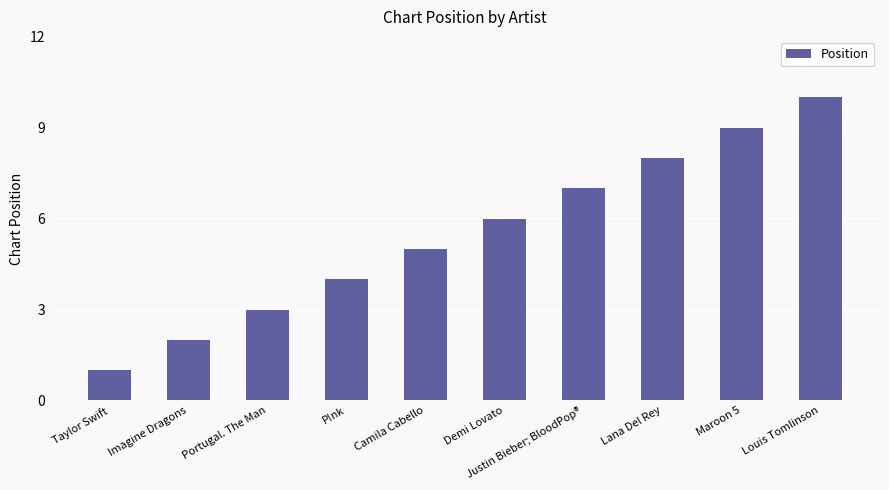

Reading left to right, transcribe all the data shown in this chart.

1	2	3	4	5	6	7	8	9	10